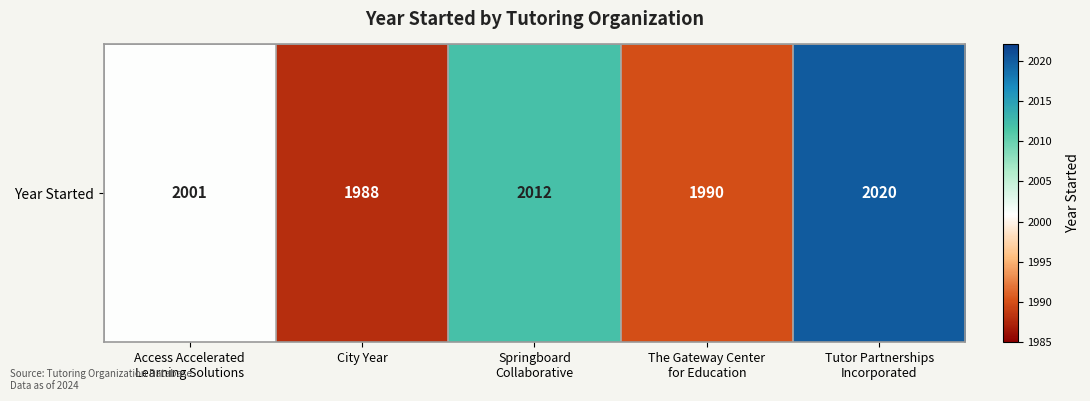

Is it true that the value at Springboard
Collaborative is 948?

False